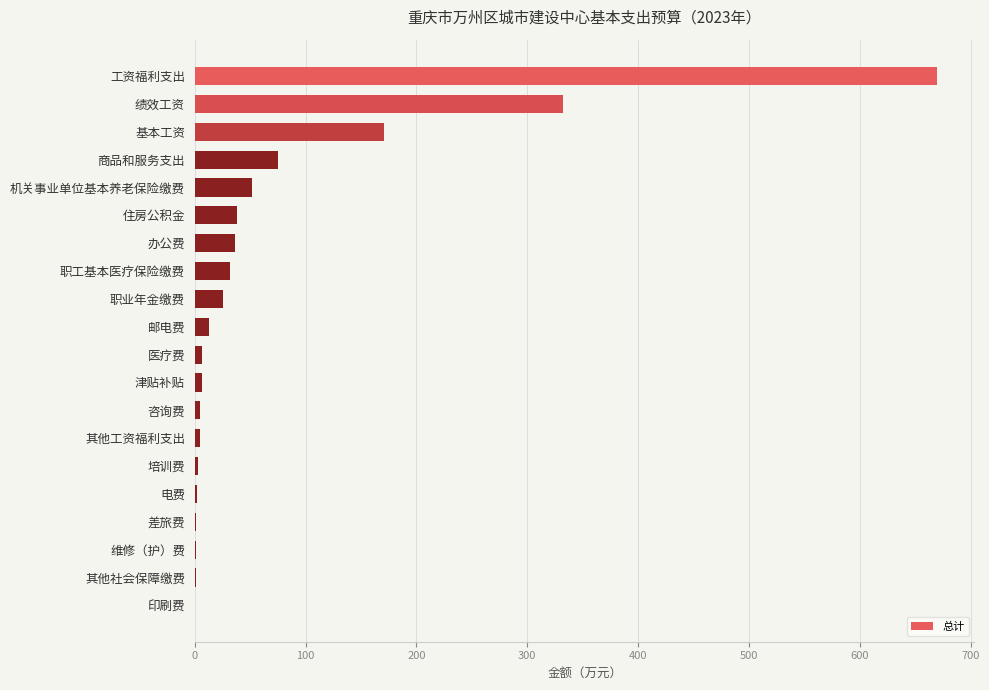

Count the number of categories in the chart.

20